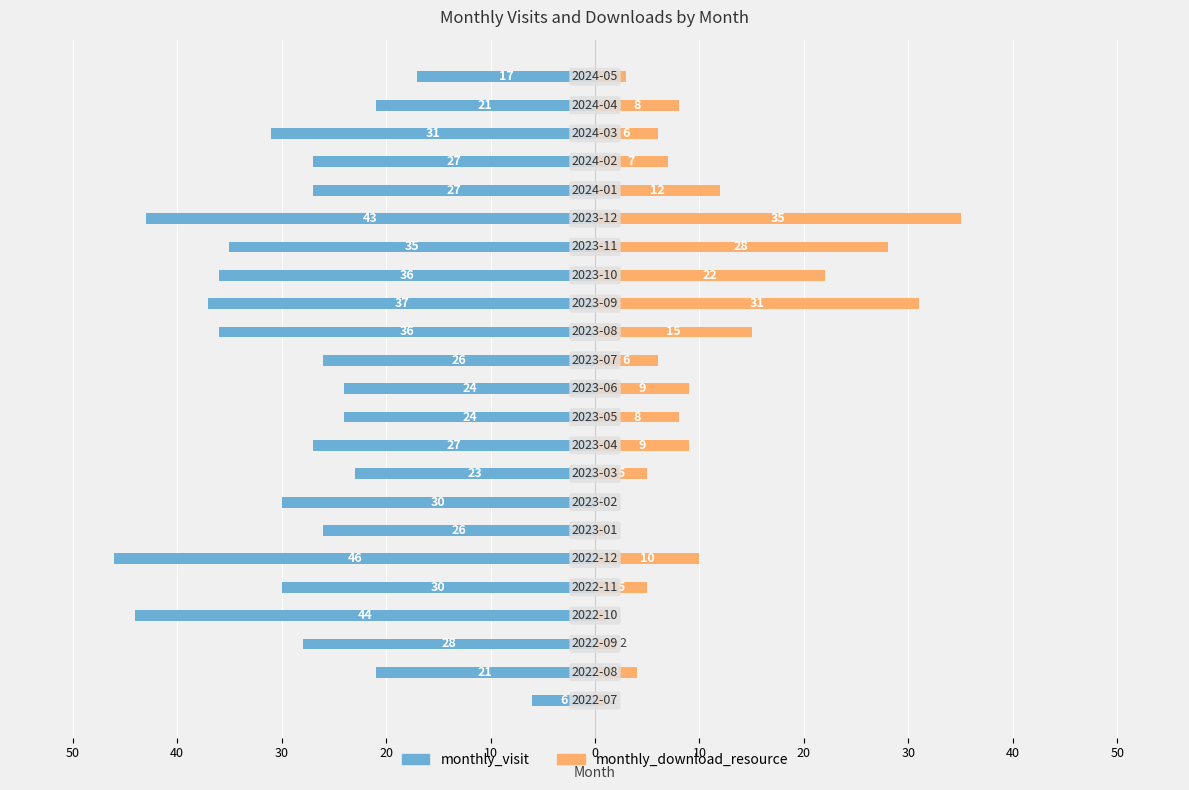

What is the sum of the monthly_visit values at 20 and 18?

-58